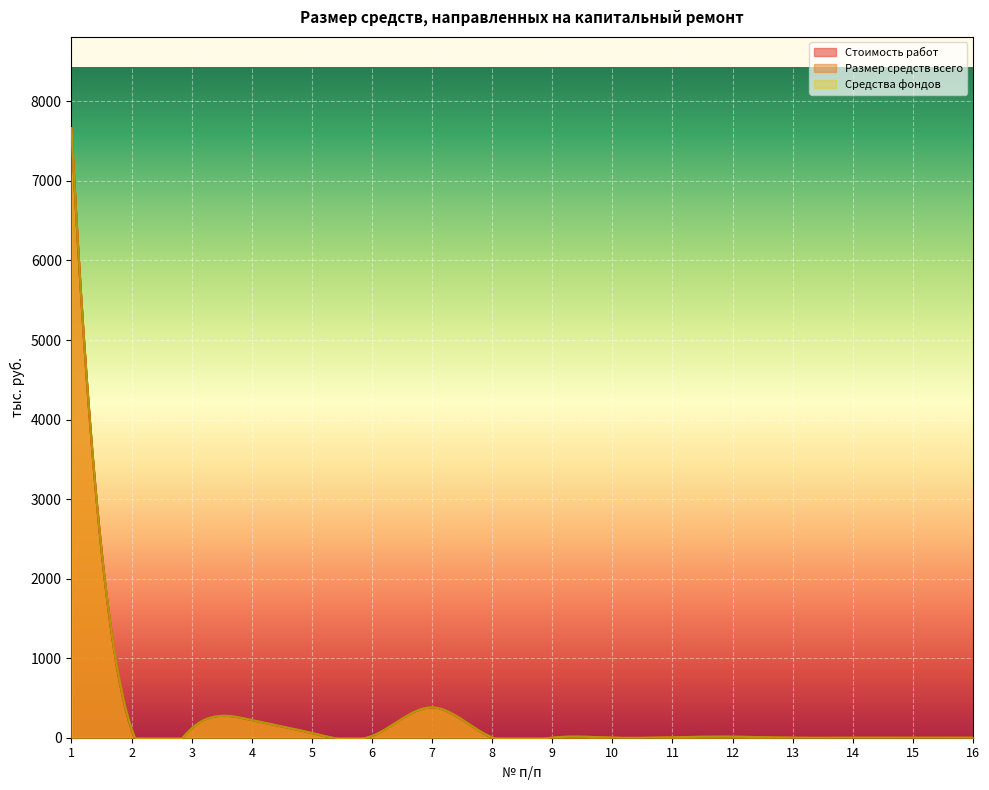

What is the average value of the Средства фондов series?

537.2